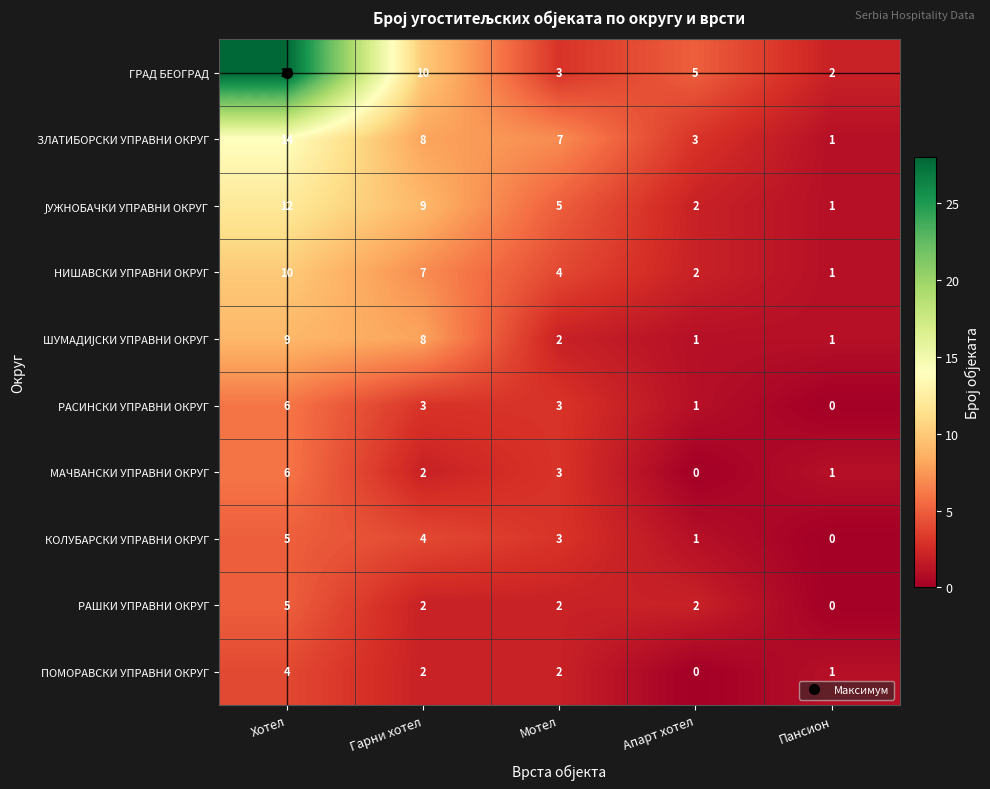

What is the difference between the second highest and minimum values in the КОЛУБАРСКИ УПРАВНИ ОКРУГ series?

4